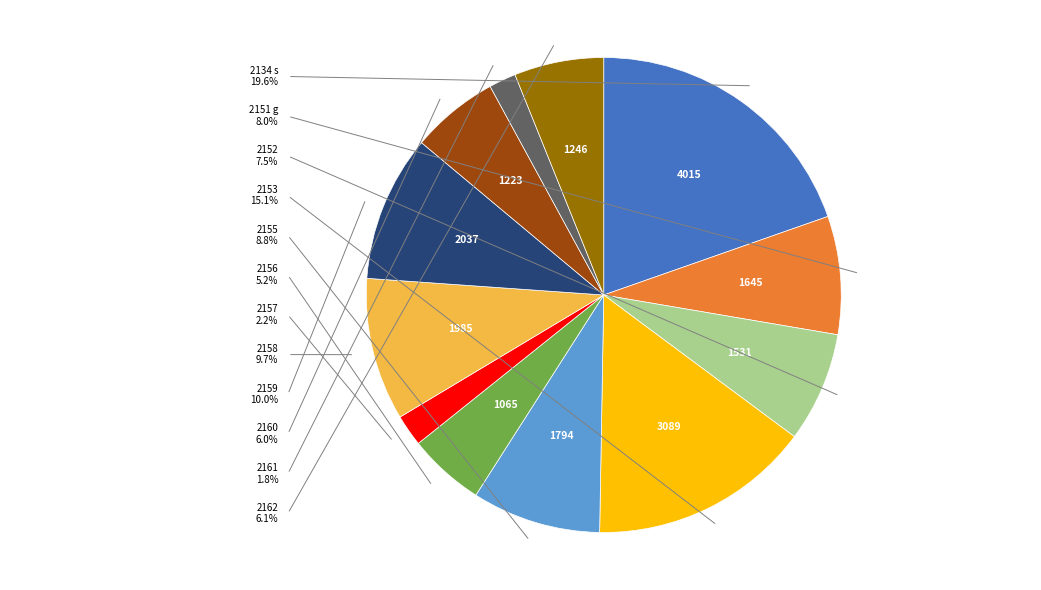

Do 2162 and 2156 together represent more than half of the pie?

No